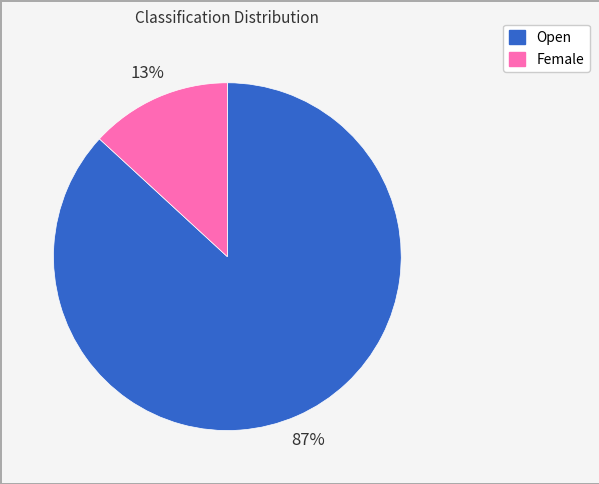

Is it true that Female is 2% of the pie?

False